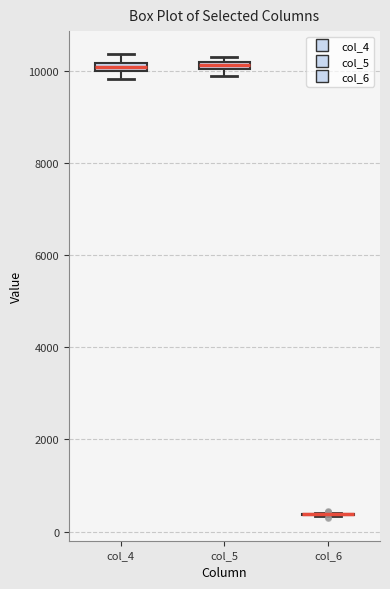

Where is the upper edge of the box for col_5 on the y-axis? The values are not printed on the chart, so give them approximately, as read against the axis.

10200